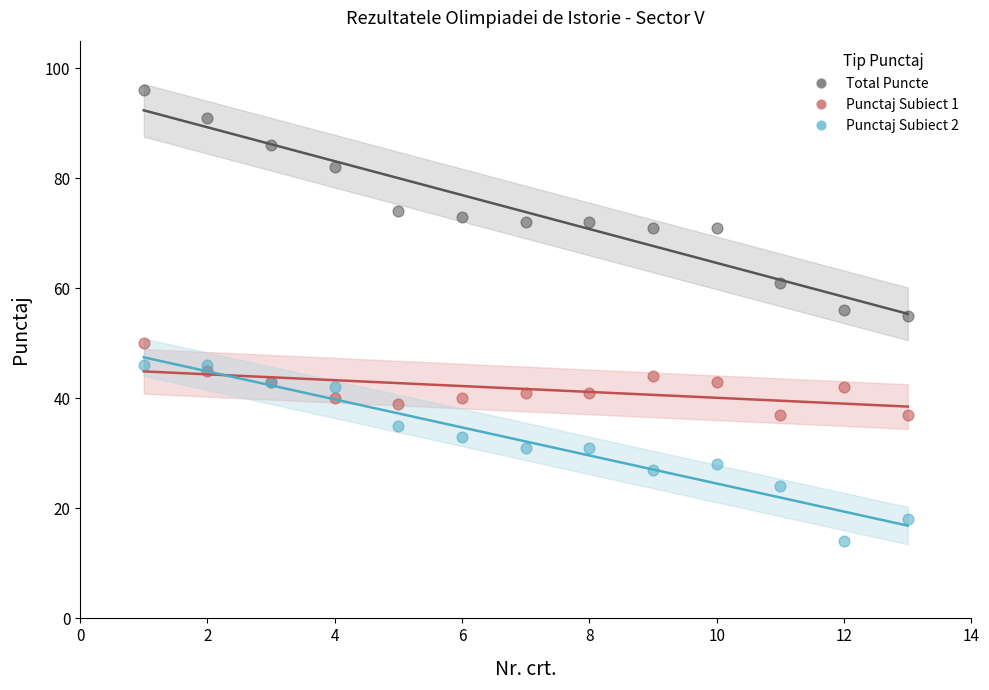

Which series has the largest Y range (max minus min)?

Total Puncte